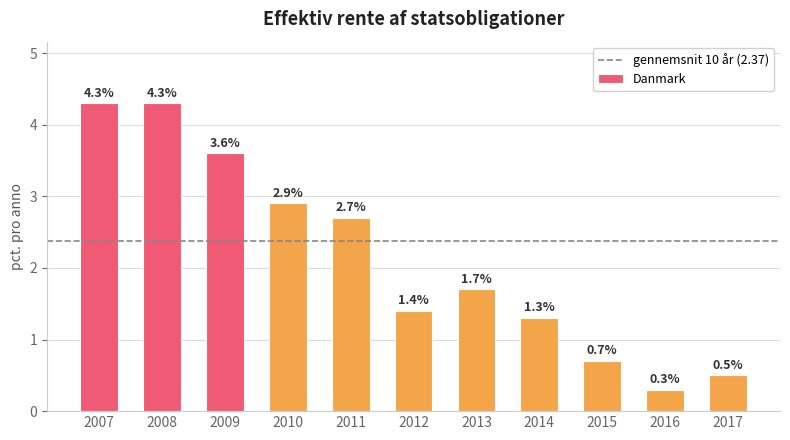

What is the approximate value at 2011?

2.7